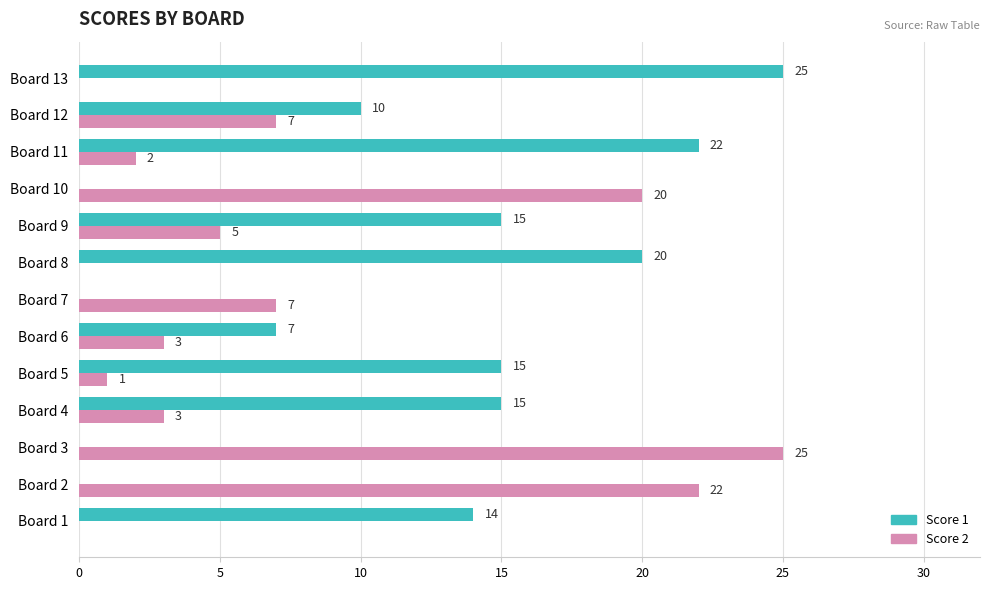

What is the total value across all series at Board 13?

25